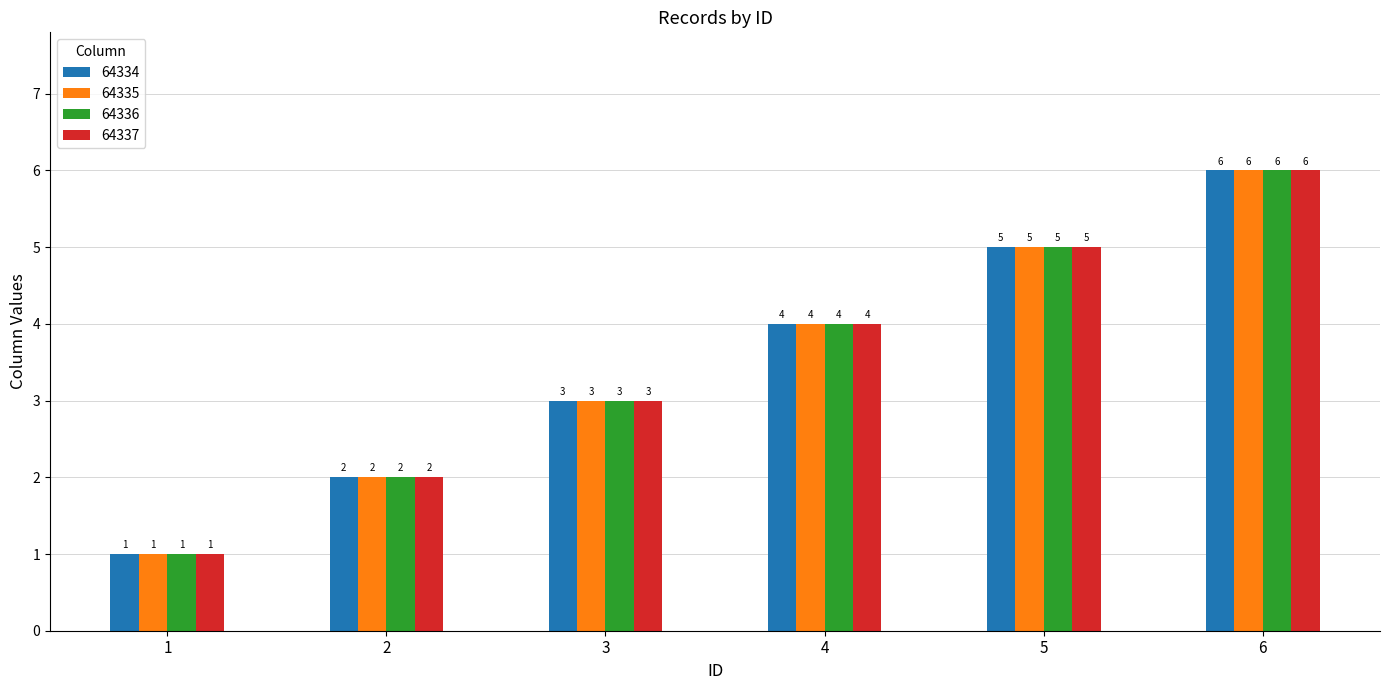

Which label corresponds to the smallest value in the chart?

1